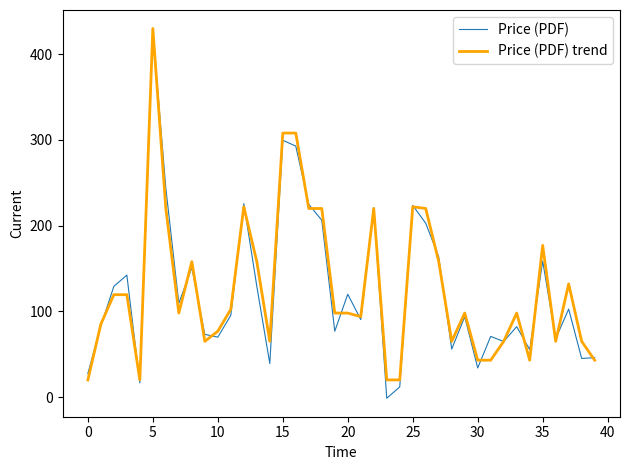

What is the highest value of the Price (PDF) trend series?

430.0